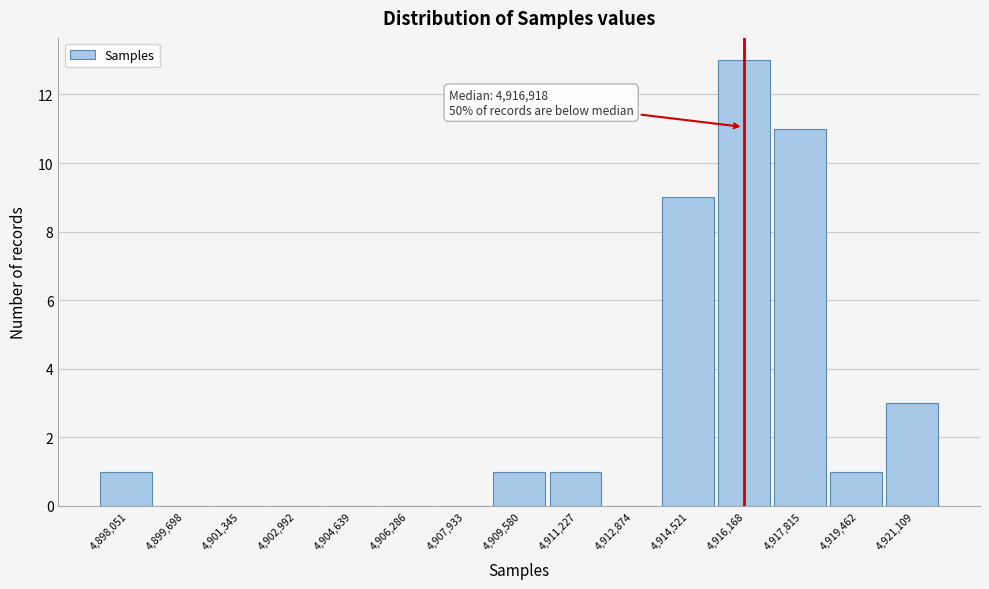

Reading right to left, extract all data points from this chart.

4,921,109=3	4,919,462=1	4,917,815=11	4,916,168=13	4,914,521=9	4,912,874=0	4,911,227=1	4,909,580=1	4,907,933=0	4,906,286=0	4,904,639=0	4,902,992=0	4,901,345=0	4,899,698=0	4,898,051=1